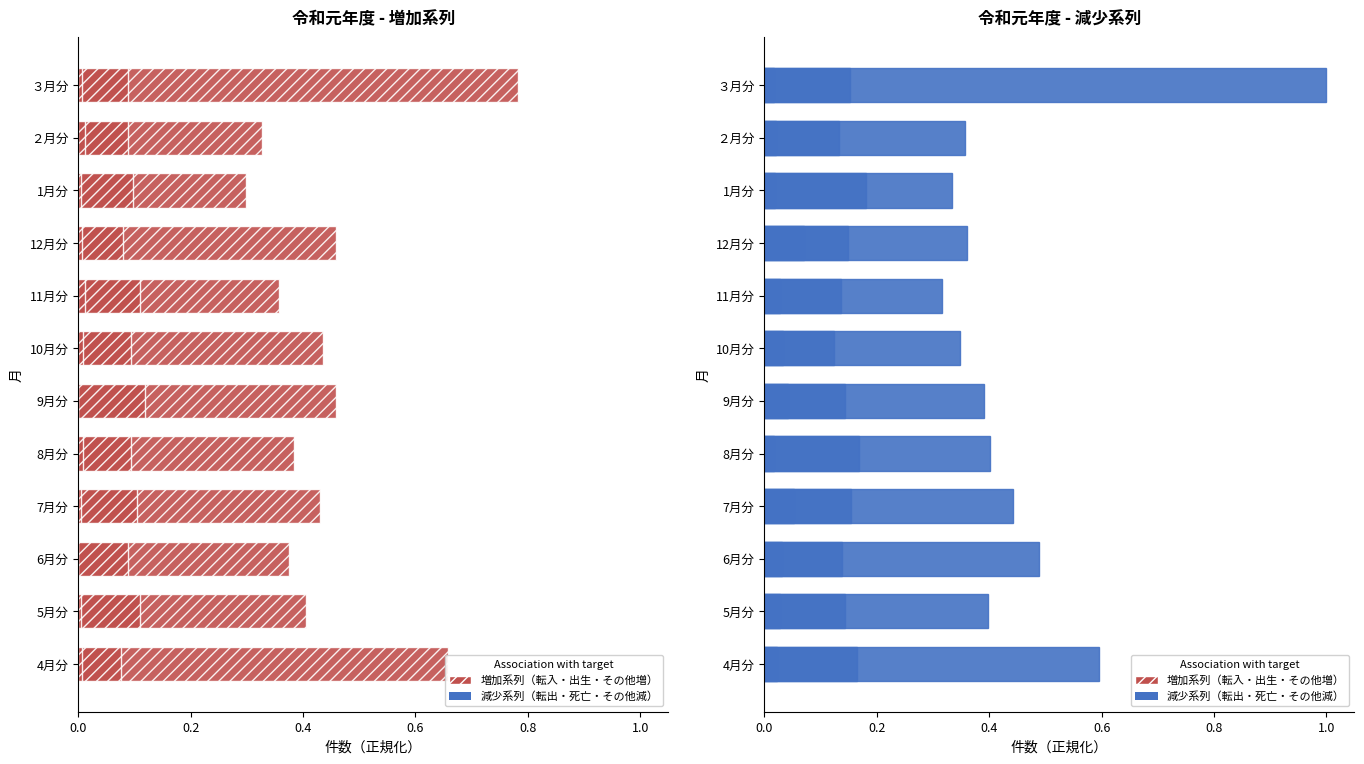

At how many categories does at least one series exceed 0?

12